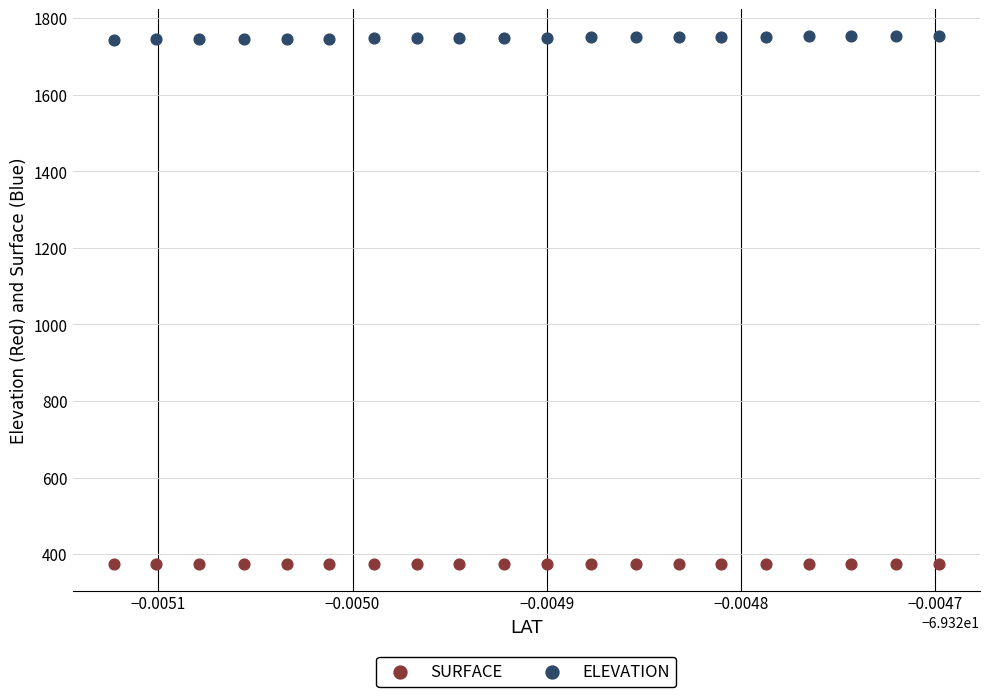

Which series reaches the maximum Y coordinate?

ELEVATION